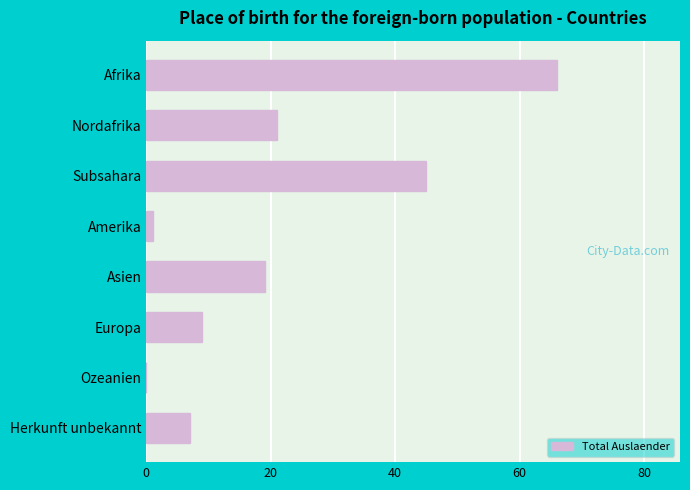

How many values are above zero?

7